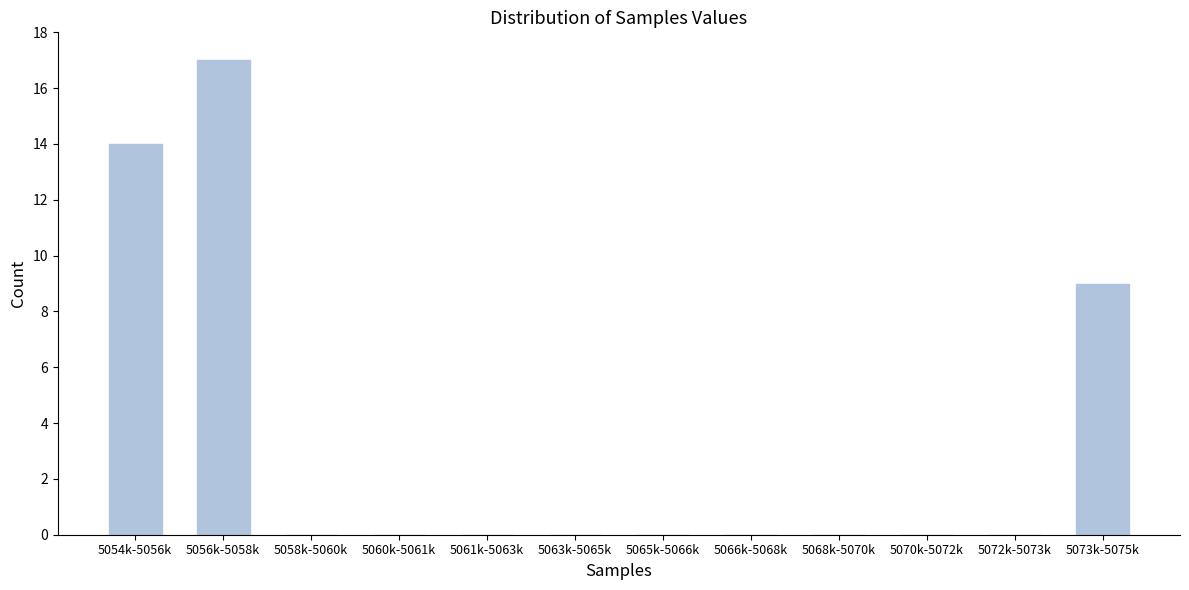

Reading left to right, list all the values displayed in this chart.

5054k-5056k=14	5056k-5058k=17	5058k-5060k=0	5060k-5061k=0	5061k-5063k=0	5063k-5065k=0	5065k-5066k=0	5066k-5068k=0	5068k-5070k=0	5070k-5072k=0	5072k-5073k=0	5073k-5075k=9